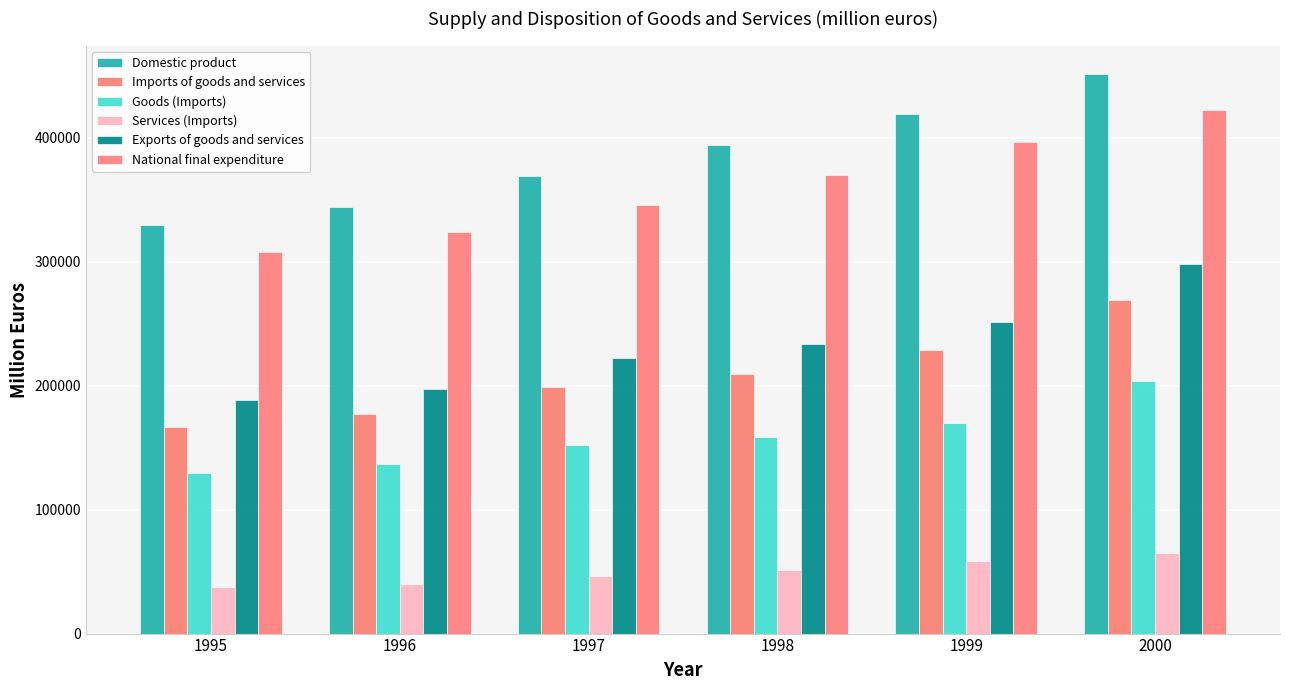

True or false: Goods (Imports) has a value of 203973 at 2000.

True